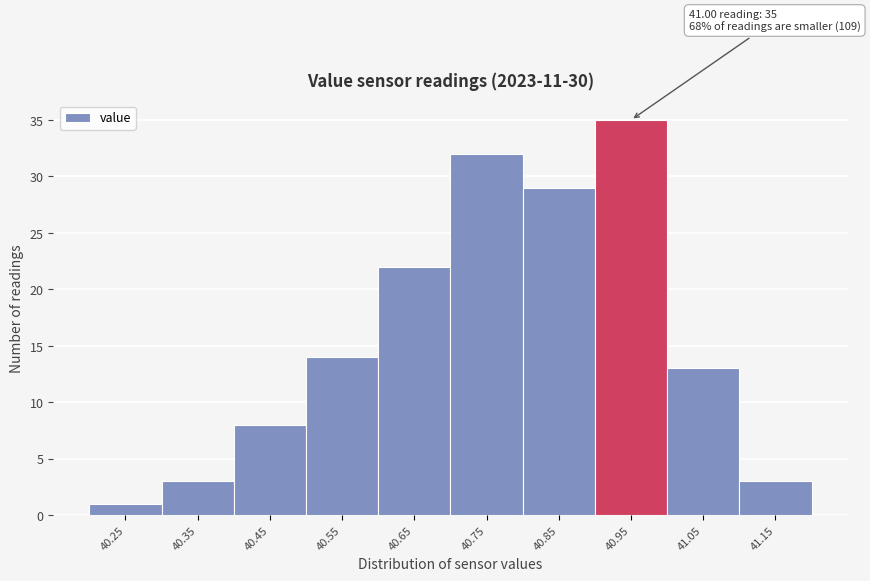

Reading left to right, extract all data points from this chart.

40.25=1	40.35=3	40.45=8	40.55=14	40.65=22	40.75=32	40.85=29	40.95=35	41.05=13	41.15=3